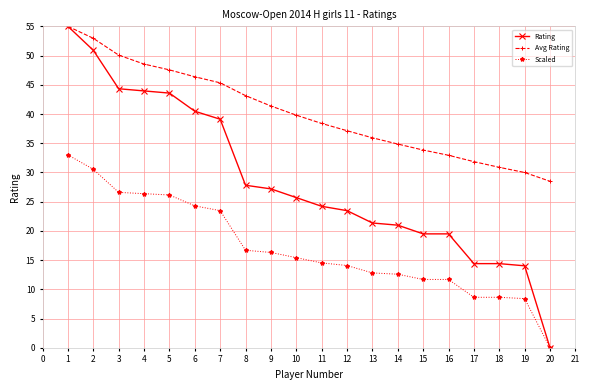

How many positive values does the Rating series have?

19